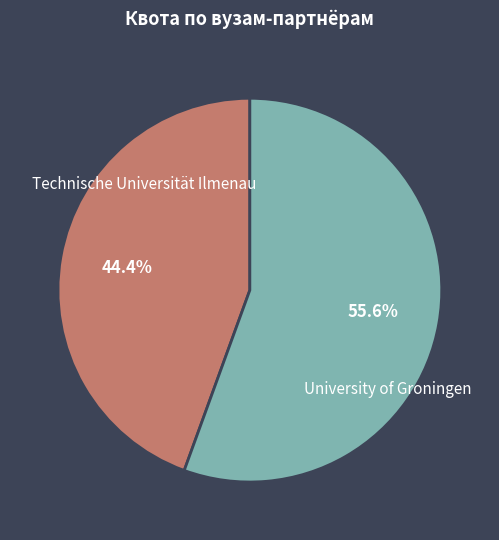

How many segments does this pie chart have?

2